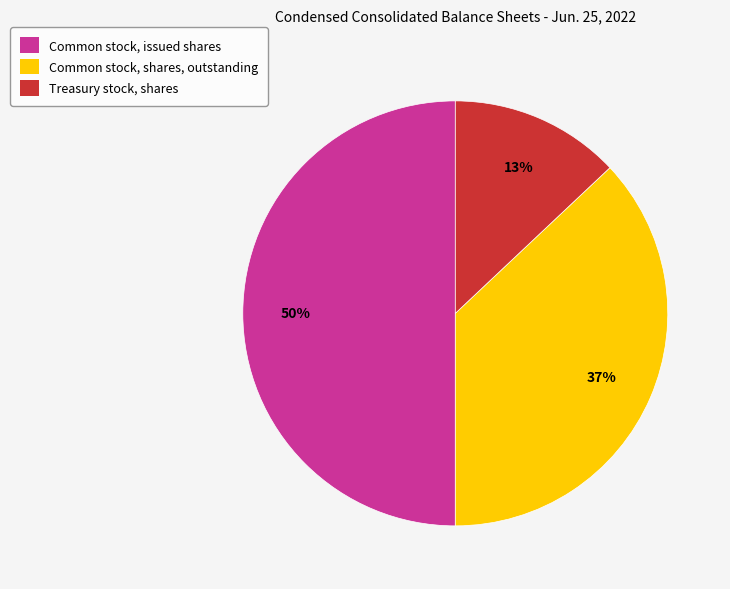

To the nearest percent, what portion does Common stock, shares, outstanding represent?

37%